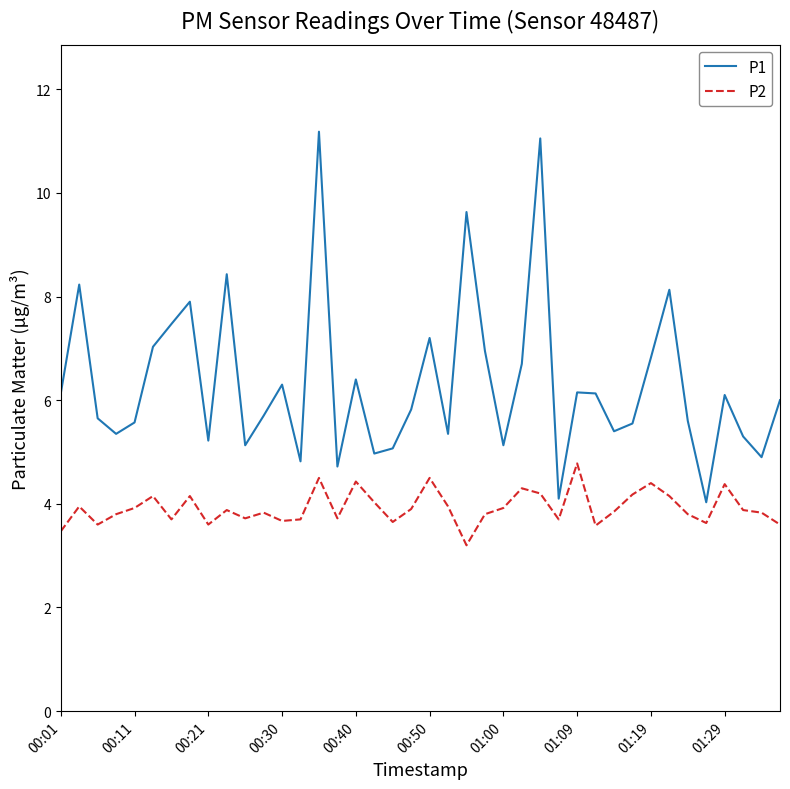

True or false: P1 and P2 cross at least once.

False